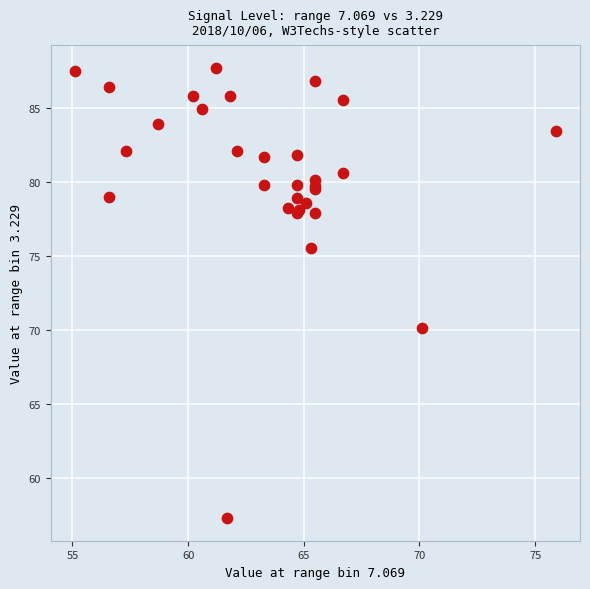

What Y value in the scatter plot is closest to 72?

70.1